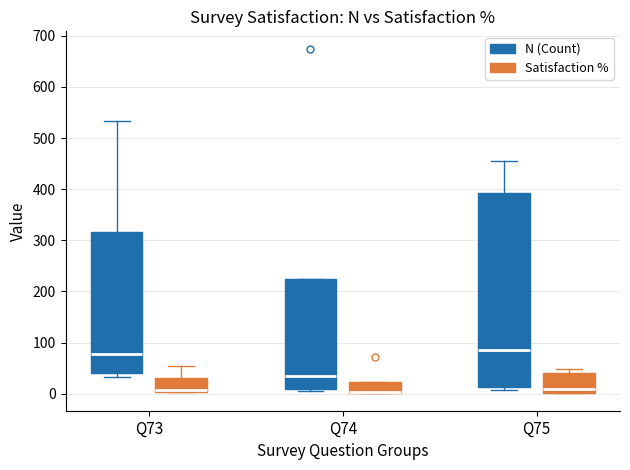

Where is the upper edge of the box for Q75 (N (Count)) on the y-axis? The values are not printed on the chart, so give them approximately, as read against the axis.

390